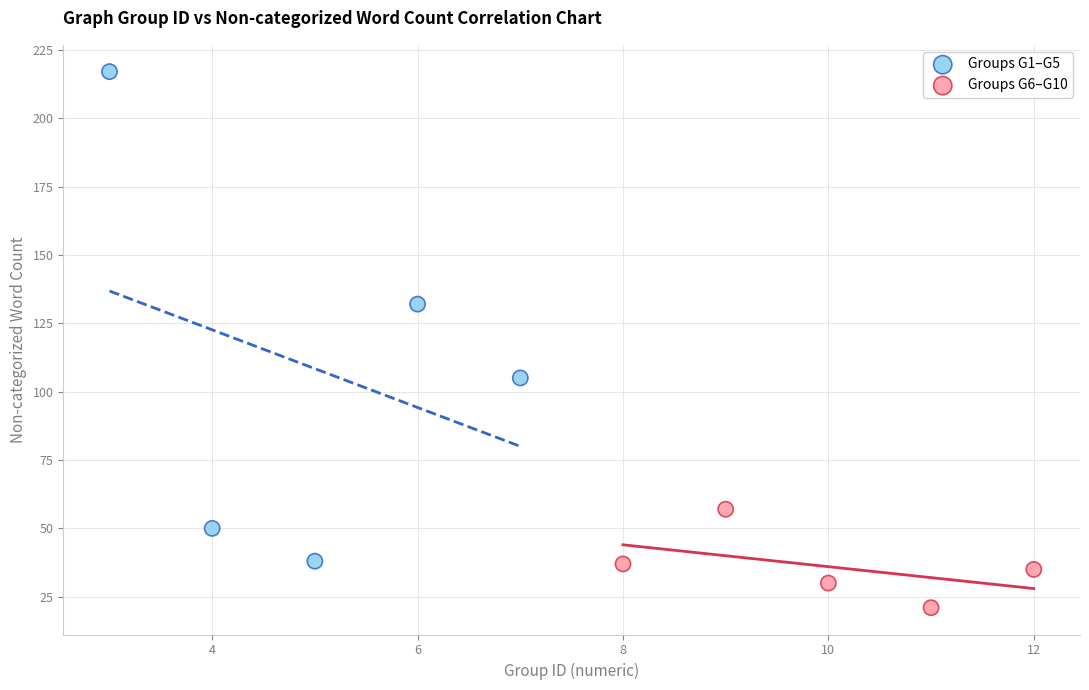

Which series reaches the maximum Y coordinate?

Groups G1–G5